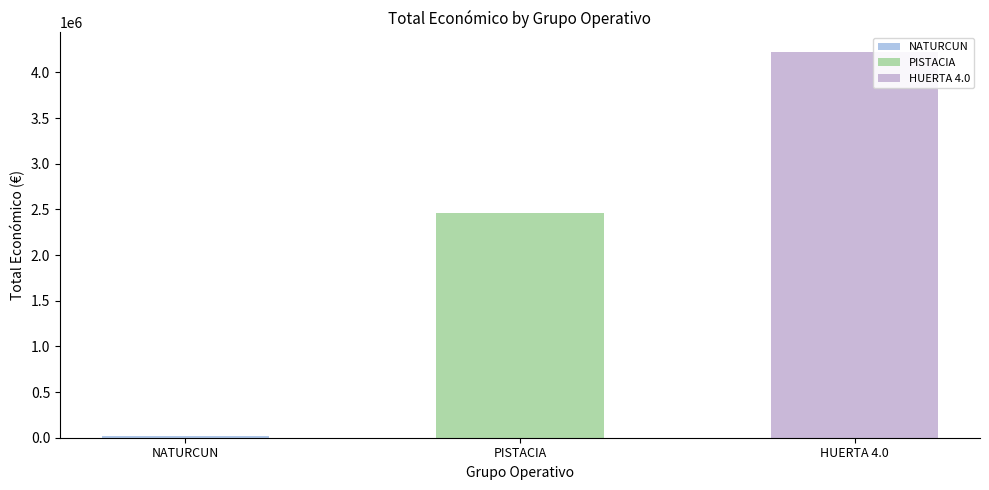

Reading left to right, list all the values displayed in this chart.

19478	2464572	4226219